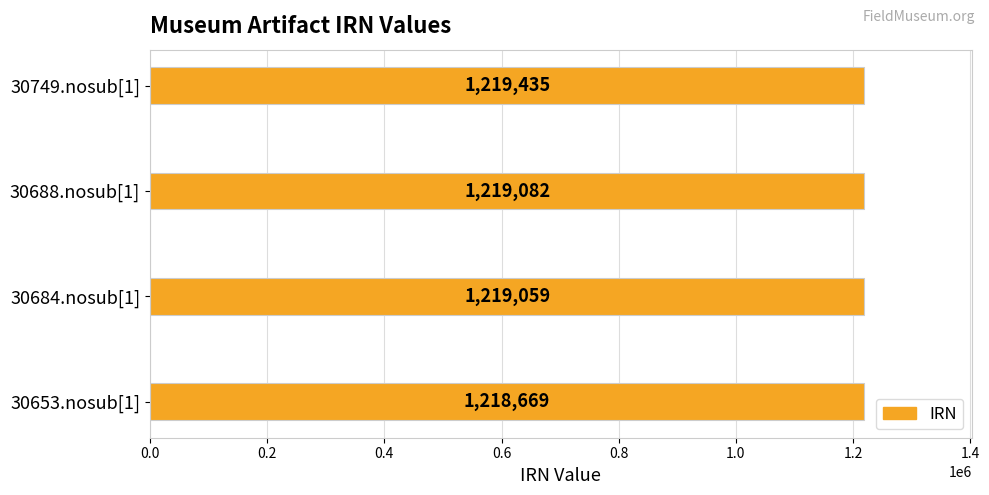

How many data points does each series have?

4